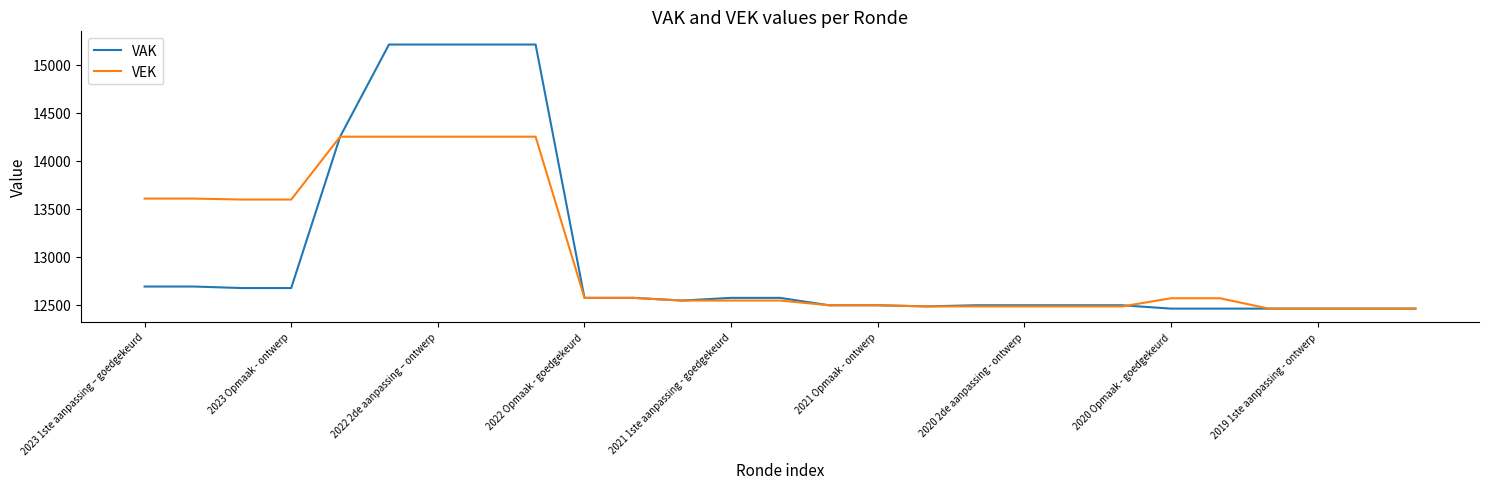

What is the greatest value displayed?

15210